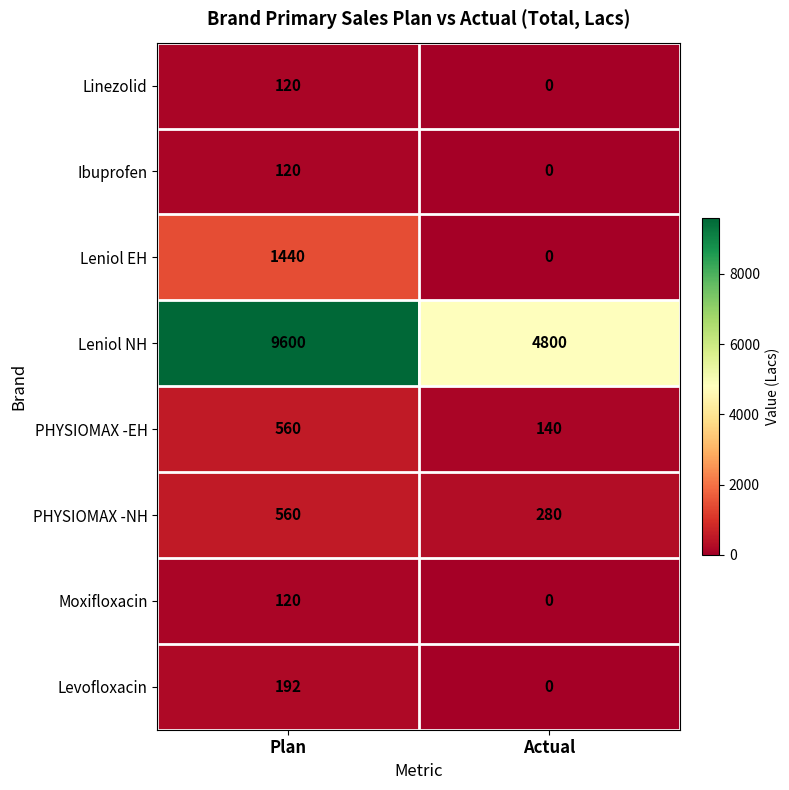

What is the total value across all series at Actual?

5220